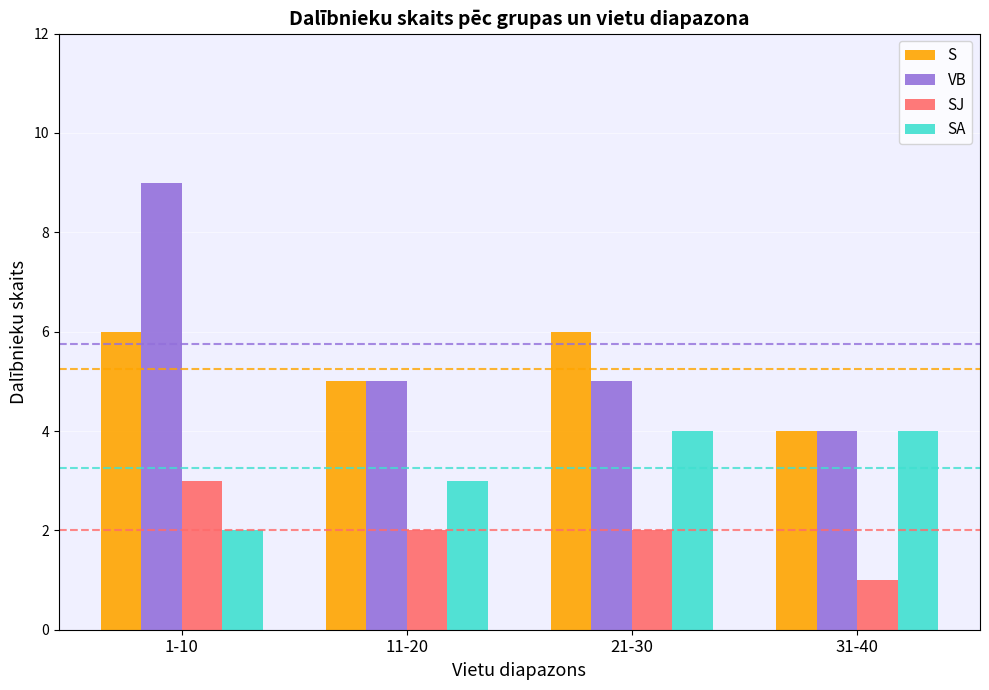

Does the chart contain any negative values?

No